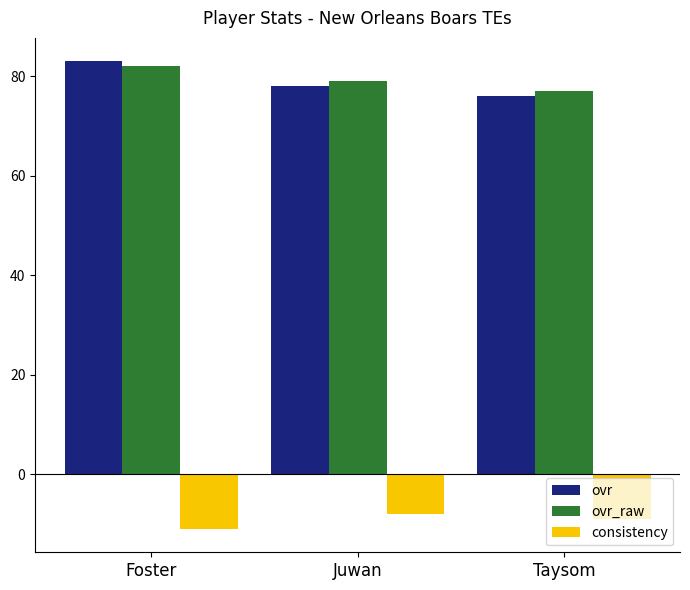

At which label does consistency reach its peak?

Juwan